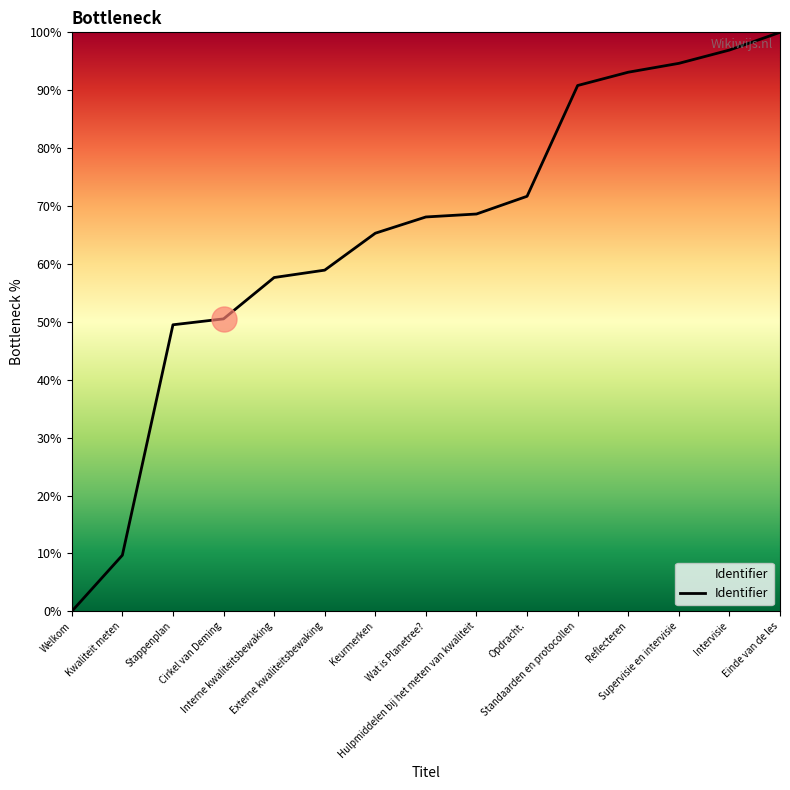

At which category does the chart reach its peak across all series?

Einde van de les